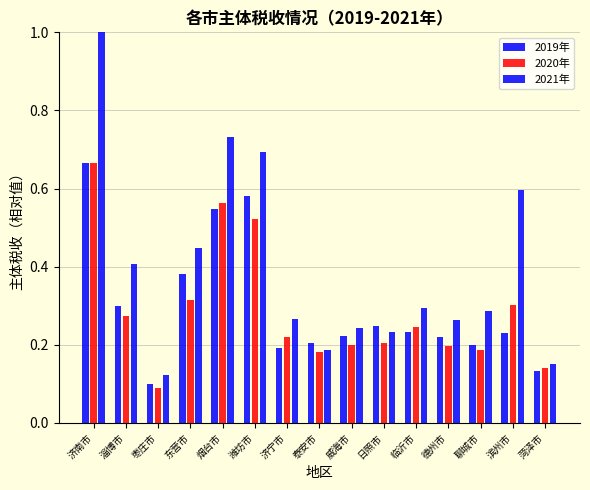

What is the sum of the 2019年 values at 潍坊市 and 济宁市?

0.8